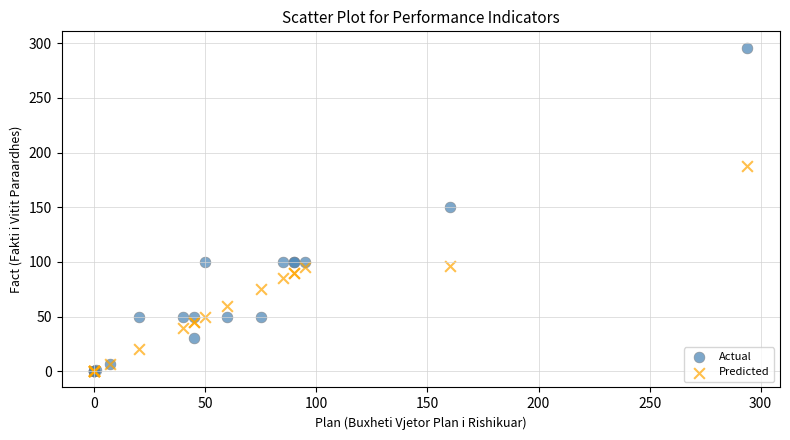

Which series has the widest spread of Y values?

Actual